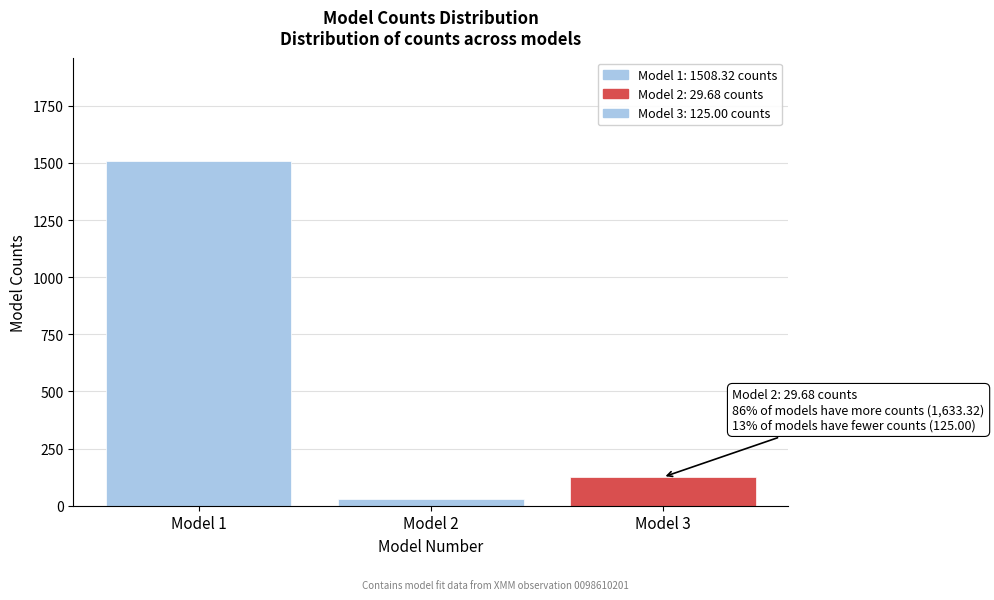

Reading left to right, list all the values displayed in this chart.

1508.3	29.7	125.0